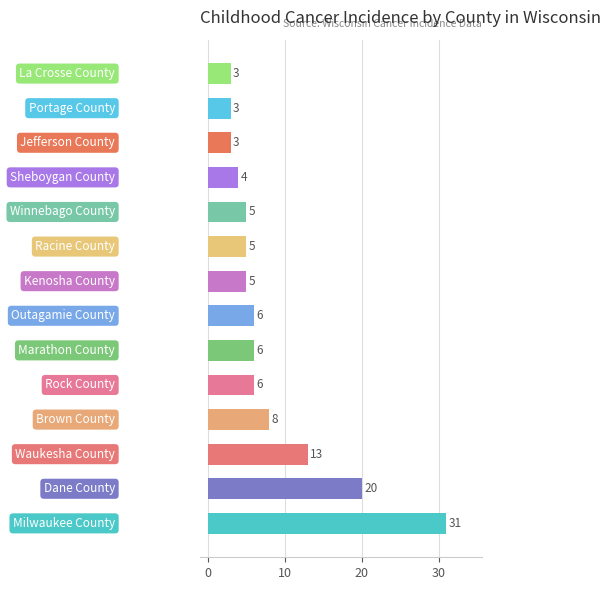

Reading top to bottom, what are all the values shown in this chart?

3	3	3	4	5	5	5	6	6	6	8	13	20	31